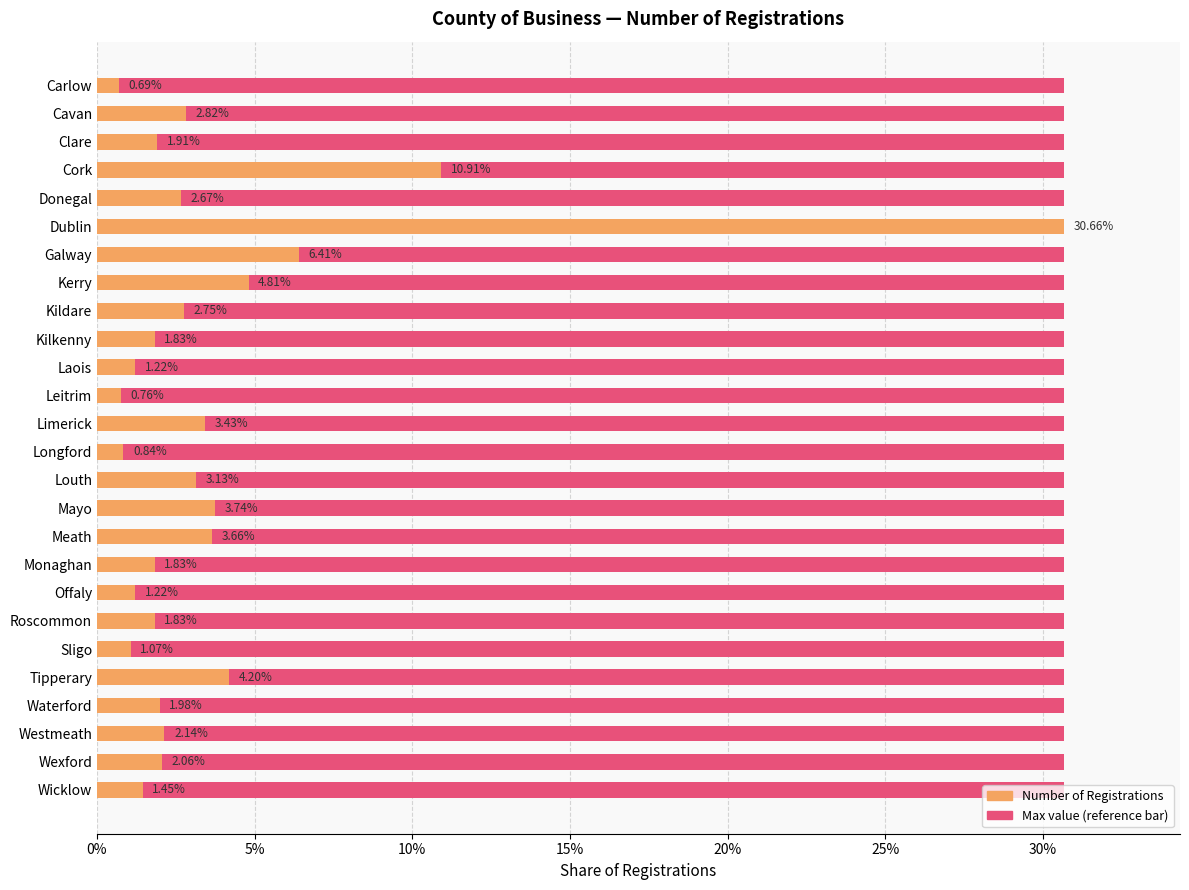

Reading right to left, list all the values displayed in this chart.

Maximum value: 0.6	0.6	0.6	0.6	0.6	0.6	0.6	0.6	0.6	0.6	0.6	0.6	0.6	0.6	0.6	0.6	0.6	0.6	0.6	0.6	0.6	0.6	0.6	0.6	0.6	0.6
Number of Registrations: 0.0	0.0	0.0	0.0	0.0	0.0	0.0	0.0	0.0	0.0	0.0	0.0	0.0	0.0	0.0	0.0	0.0	0.0	0.0	0.1	0.3	0.0	0.1	0.0	0.0	0.0